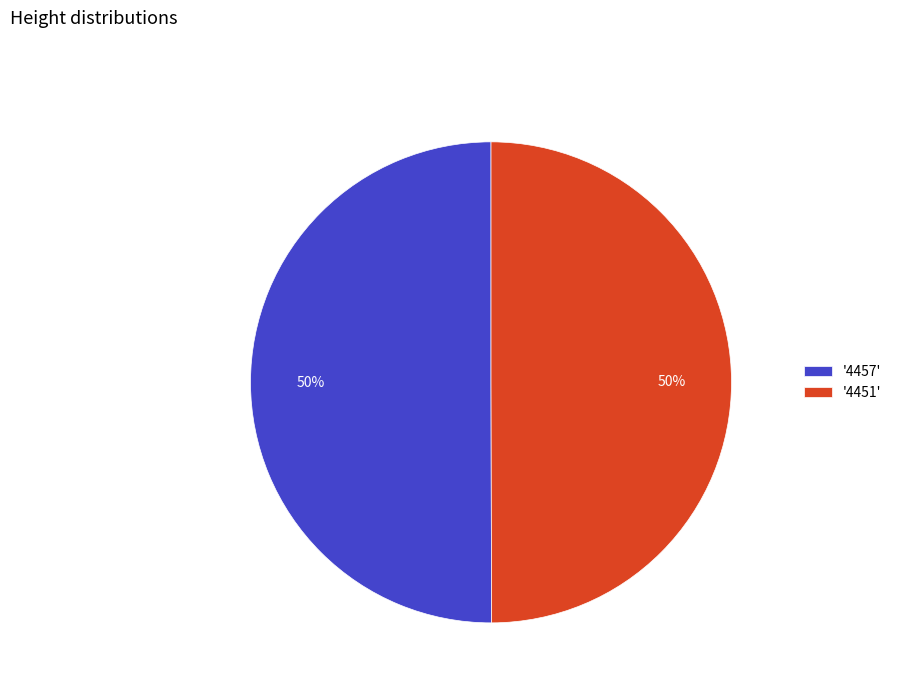

Is the sum of '4457' and '4451' greater than half?

Yes